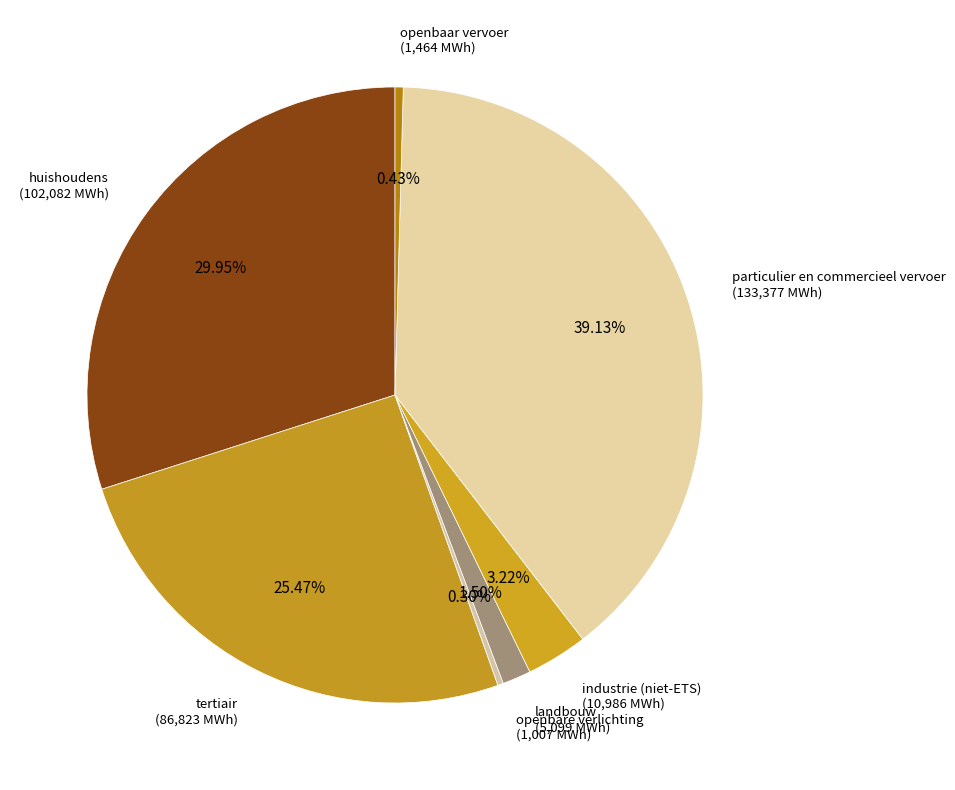

How many segments does this pie chart have?

7